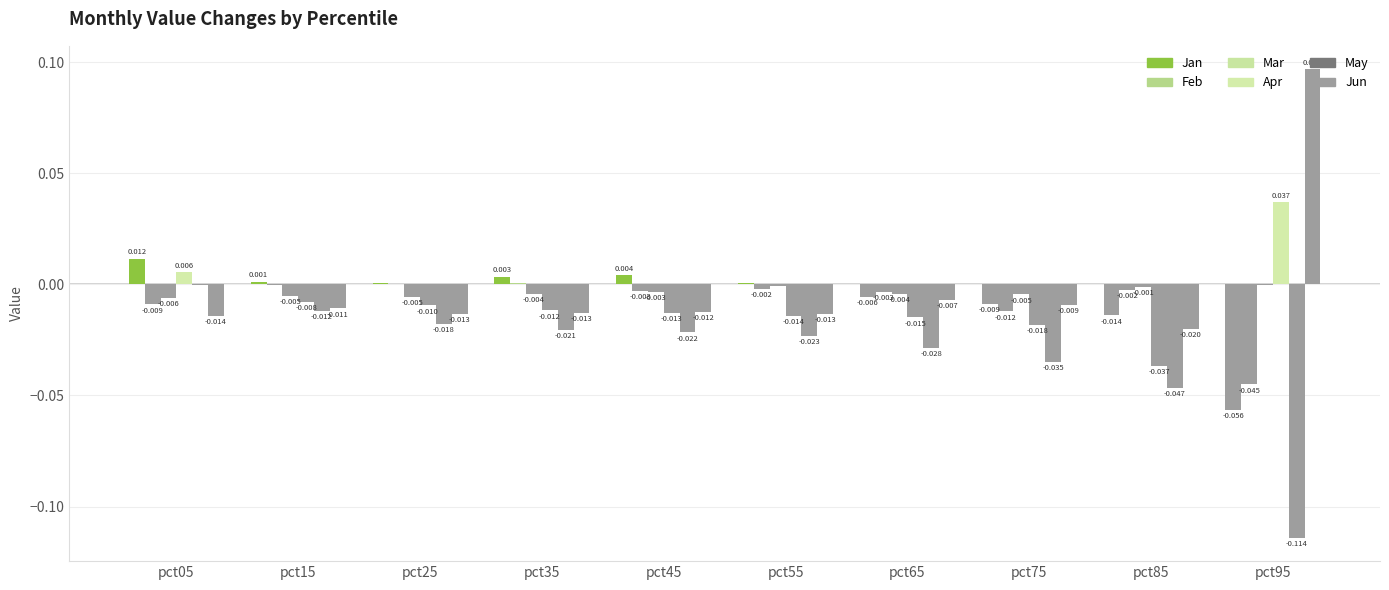

What is the greatest value displayed?

0.1